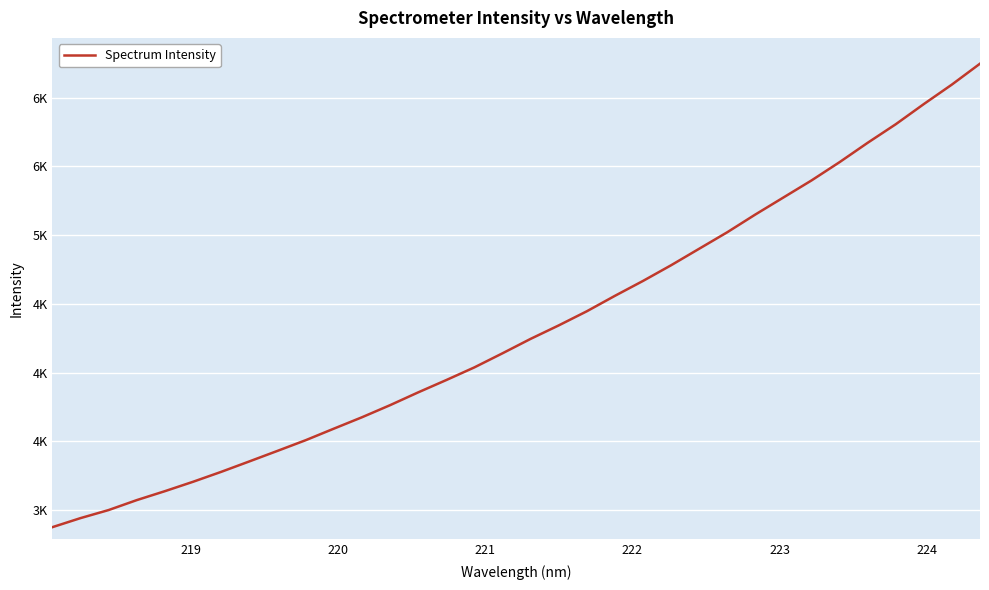

True or false: there are more than 2 points higher than both neighbors.

False